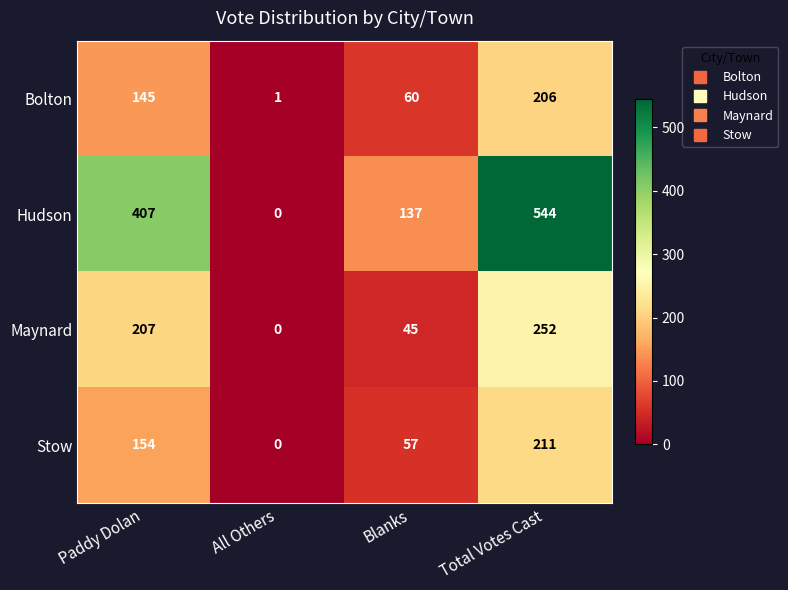

How many categories are shown in the chart?

4